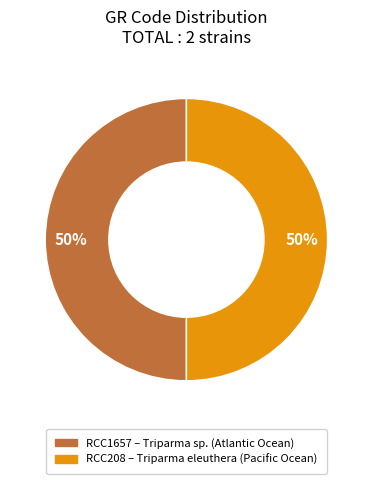

To the nearest percent, what is the average slice percentage?

50%